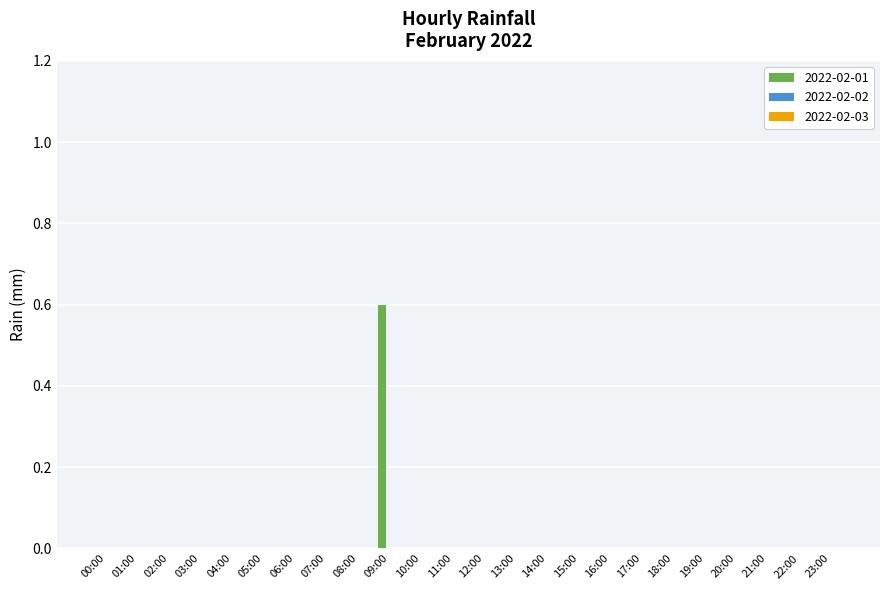

The value at 12:00 is 0.0. True or false?

True